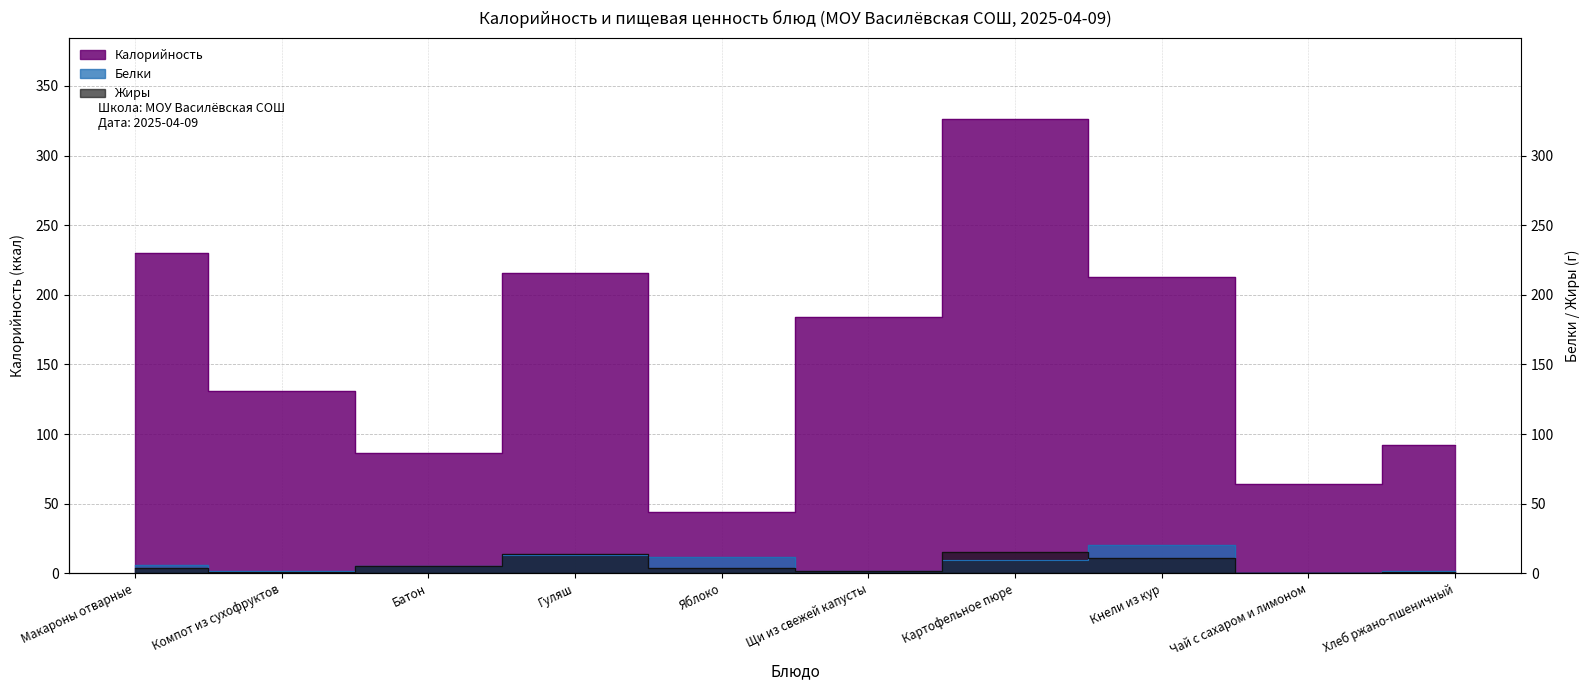

Reading left to right, what are all the values shown in this chart?

Калорийность: Макароны отварные=230.0	Компот из сухофруктов=131.0	Батон=86.3	Гуляш=216.0	Яблоко=44.0	Щи из свежей капусты=184.0	Картофельное пюре=326.0	Кнели из кур=213.0	Чай с сахаром и лимоном=64.0	Хлеб ржано-пшеничный=92.0
Белки: Макароны отварные=6.0	Компот из сухофруктов=1.5	Батон=5.0	Гуляш=13.0	Яблоко=12.0	Щи из свежей капусты=1.8	Картофельное пюре=9.4	Кнели из кур=20.0	Чай с сахаром и лимоном=0.1	Хлеб ржано-пшеничный=2.0
Жиры: Макароны отварные=4.0	Компот из сухофруктов=1.3	Батон=5.0	Гуляш=14.0	Яблоко=4.0	Щи из свежей капусты=1.9	Картофельное пюре=15.6	Кнели из кур=11.0	Чай с сахаром и лимоном=0.1	Хлеб ржано-пшеничный=1.2